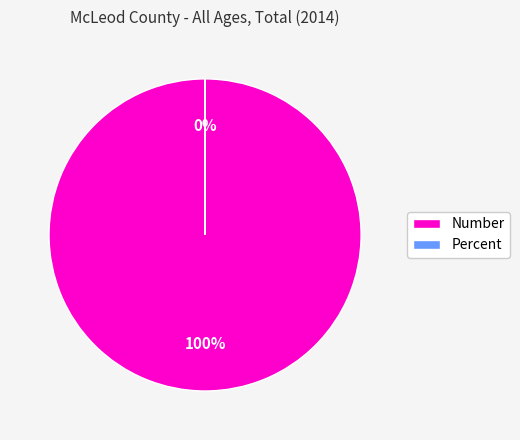

How many segments does this pie chart have?

2